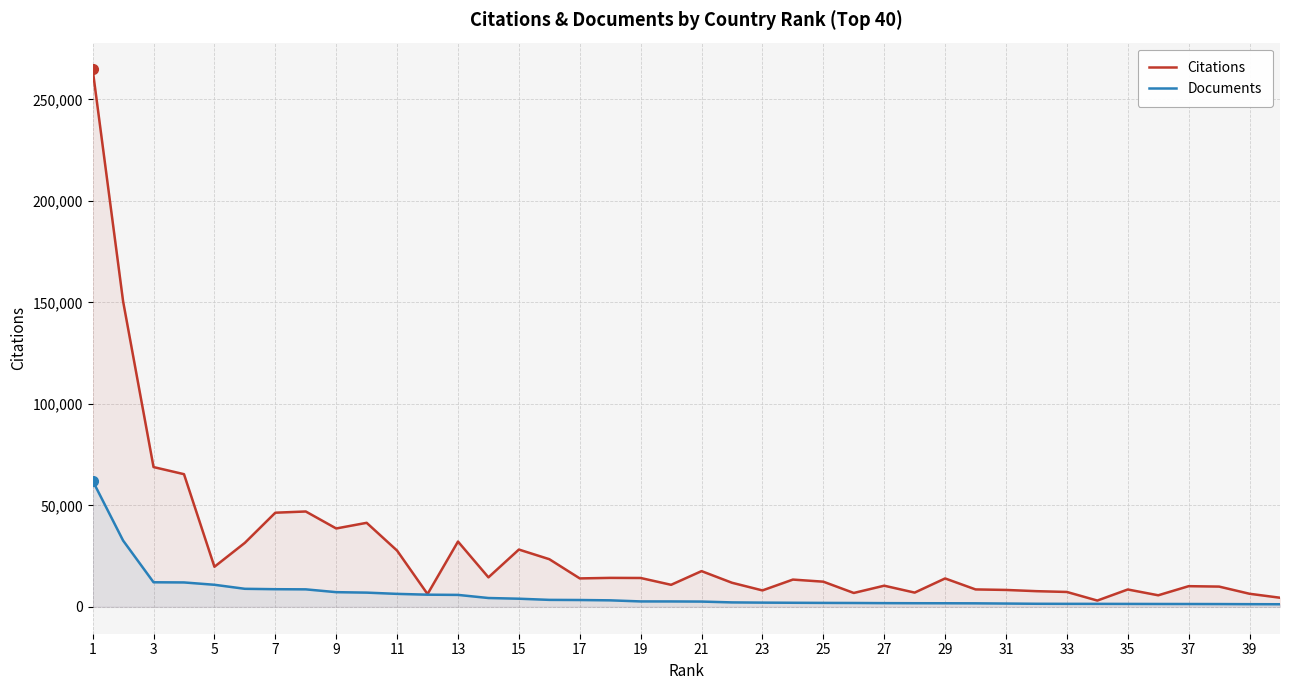

True or false: Citations and Documents intersect in this chart.

False